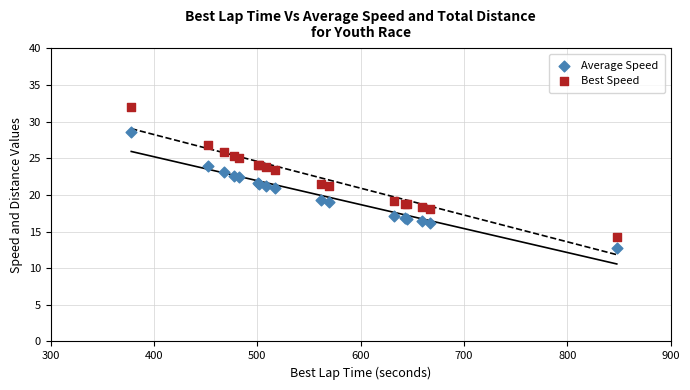

Which series reaches the maximum Y coordinate?

Best Speed